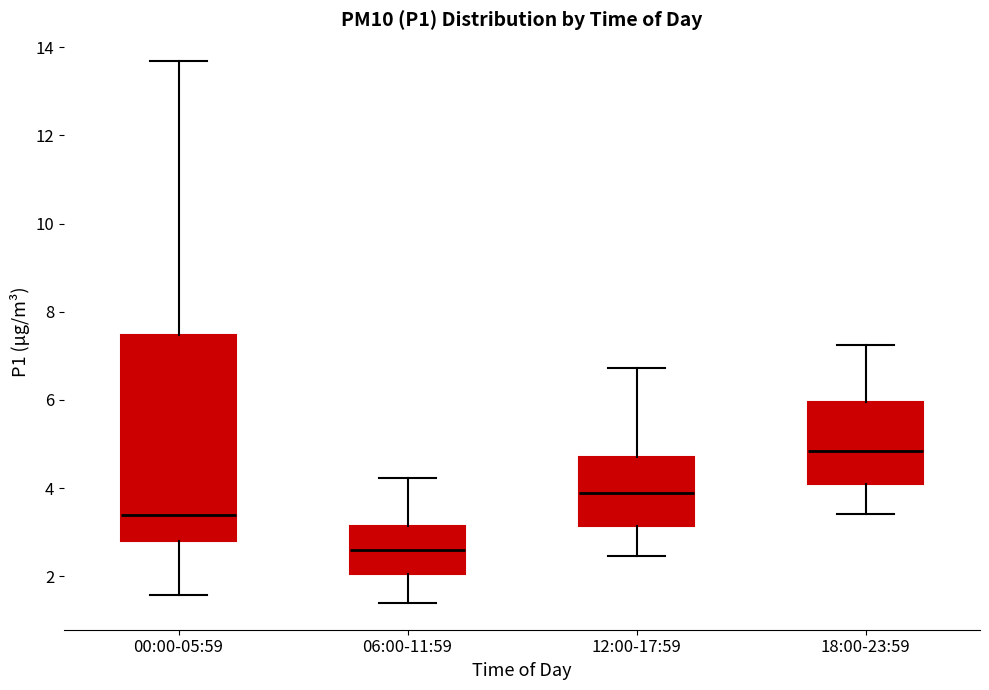

Comparing the boxes themselves (not the whiskers), which one is the tallest?

00:00-05:59